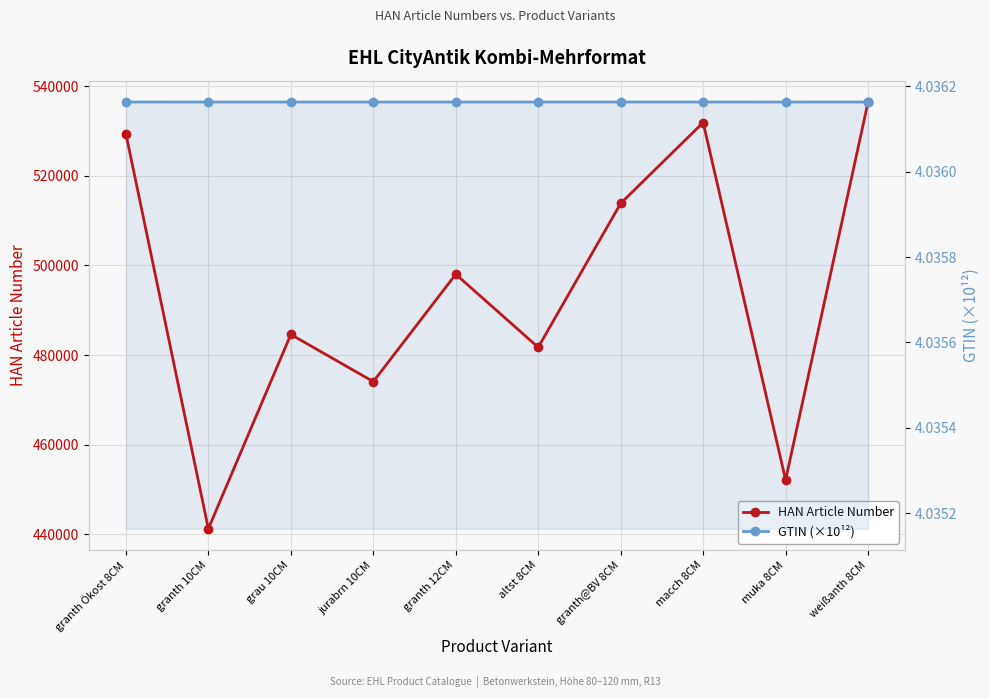

At which category is the sum across all series the highest?

weißanth 8CM